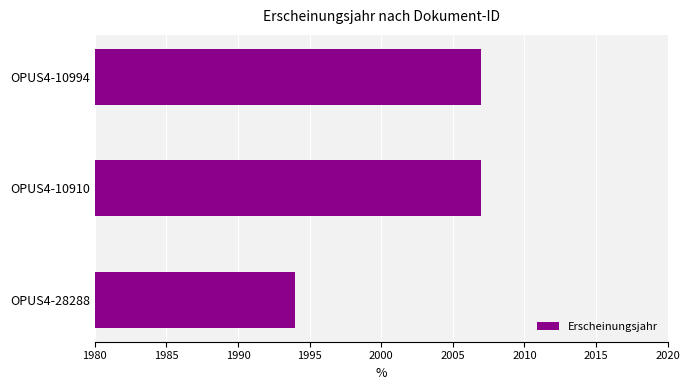

Are the bars grouped side by side (vs. stacked)?

No